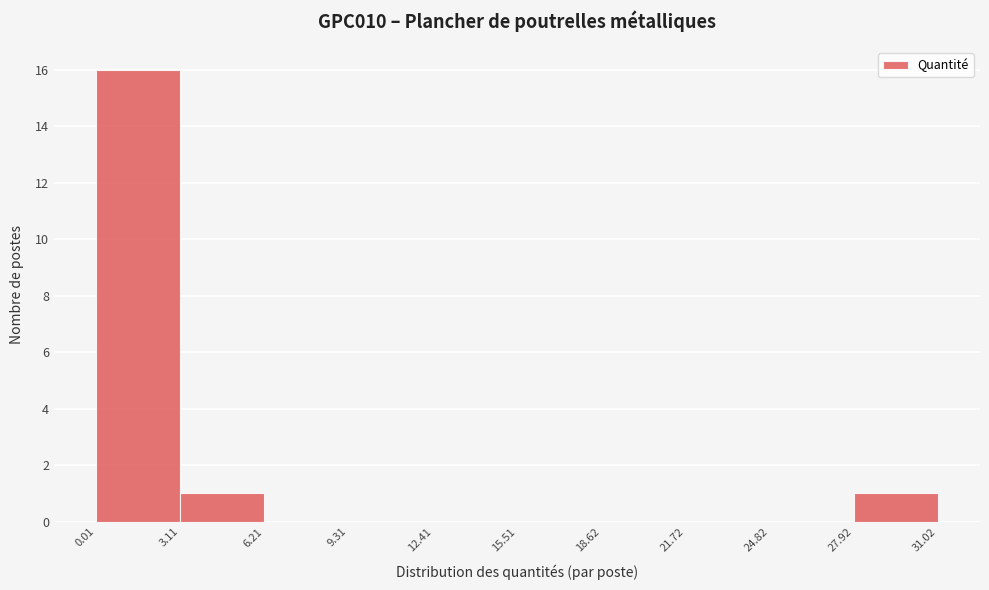

How tall is the bar that spans 27.92 to 31.02 on the x-axis? The values are not printed on the chart, so give them approximately, as read against the axis.

1